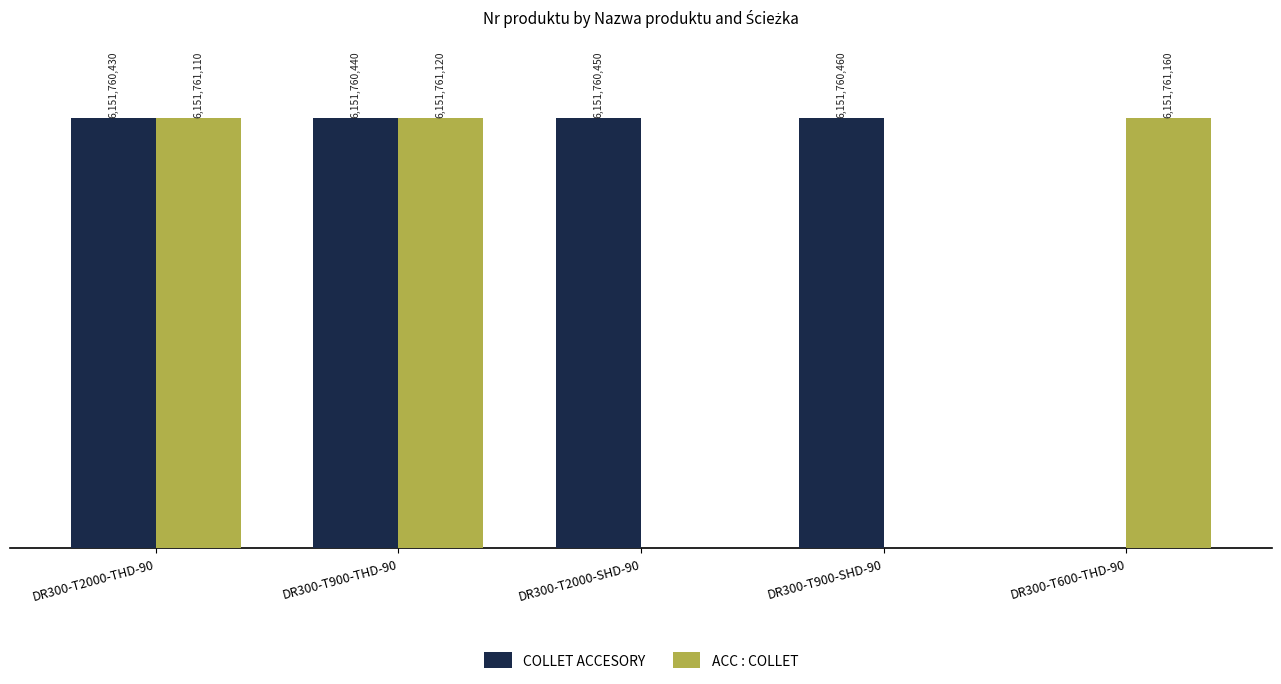

The value of ACC : COLLET at DR300-T2000-SHD-90 is 0. True or false?

True